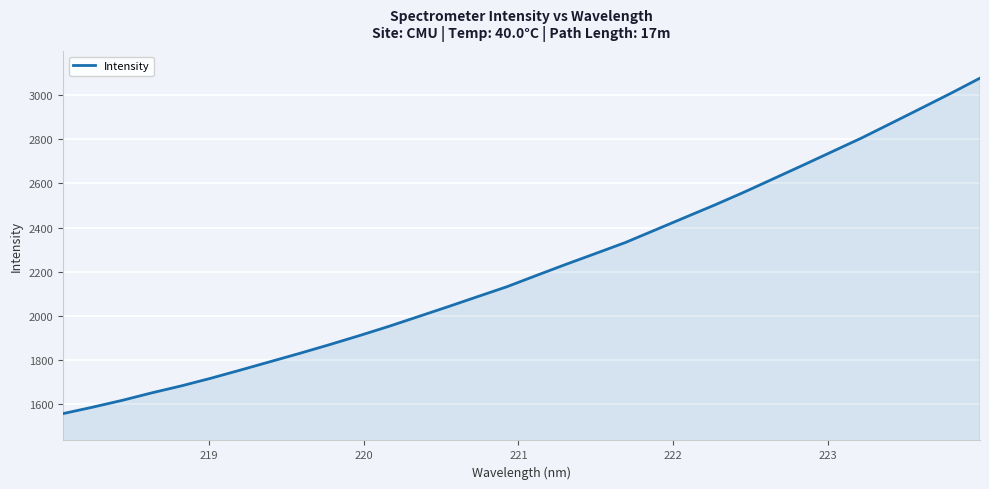

What is the minimum value shown in the chart?

1555.6